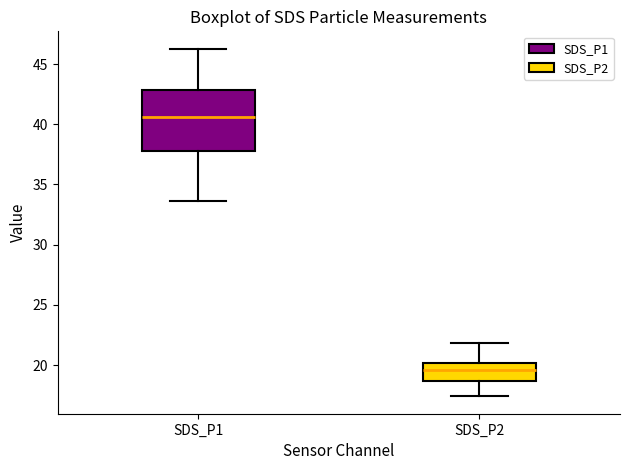

Which box has the lowest median line?

SDS_P2